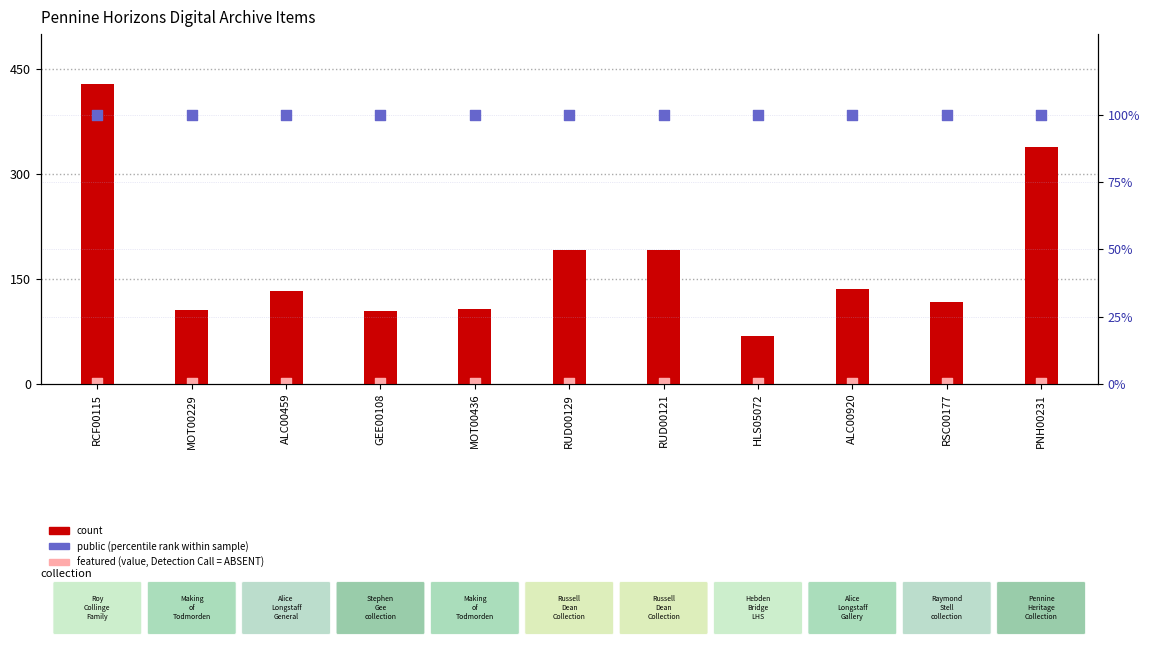

Which series reaches the maximum Y coordinate?

count